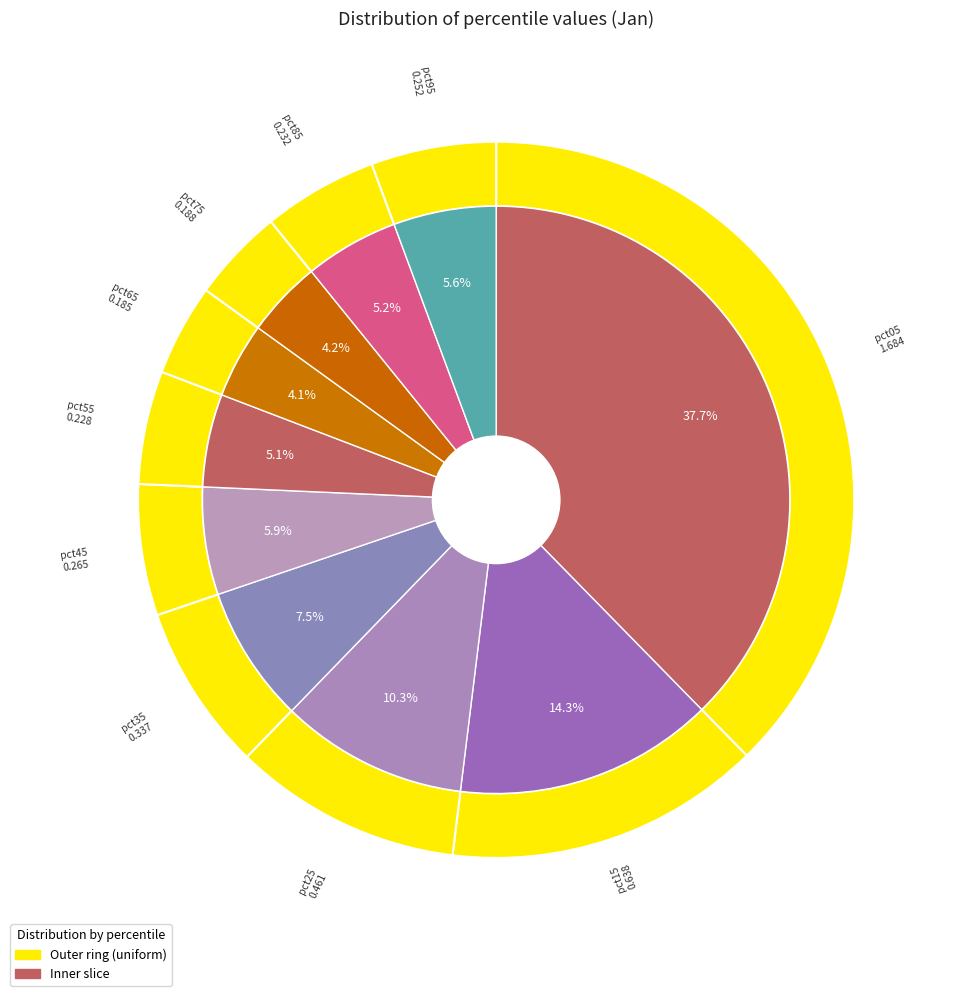

What percentage do pct05 and pct95 together represent?

43.3%